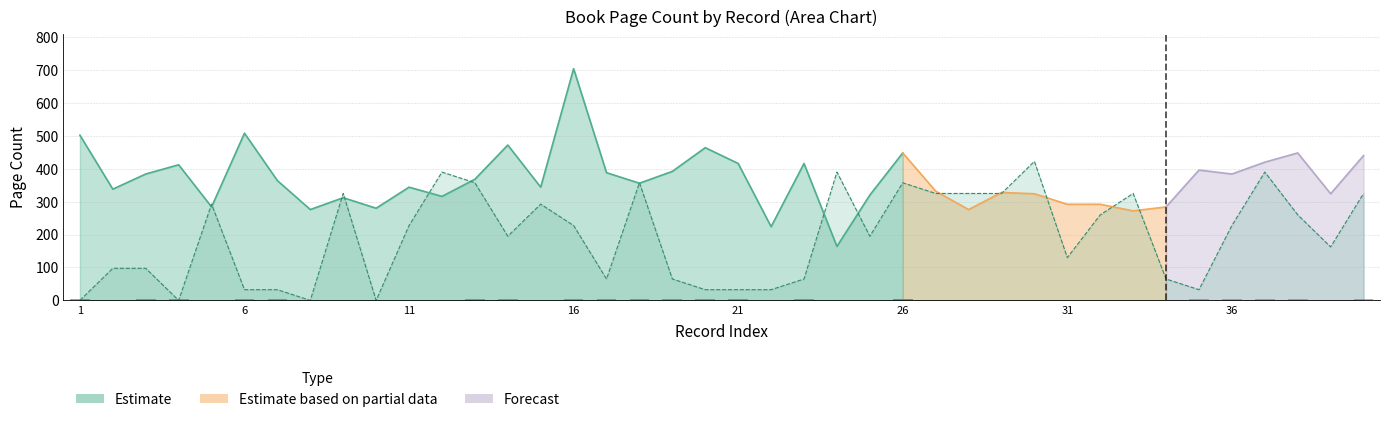

List the labels in order of value, largest first.

30, 12, 24, 37, 13, 18, 26, 9, 27, 28, 29, 33, 40, 5, 15, 32, 38, 11, 16, 36, 14, 25, 39, 31, 2, 3, 17, 19, 23, 34, 6, 7, 20, 21, 22, 35, 1, 4, 8, 10